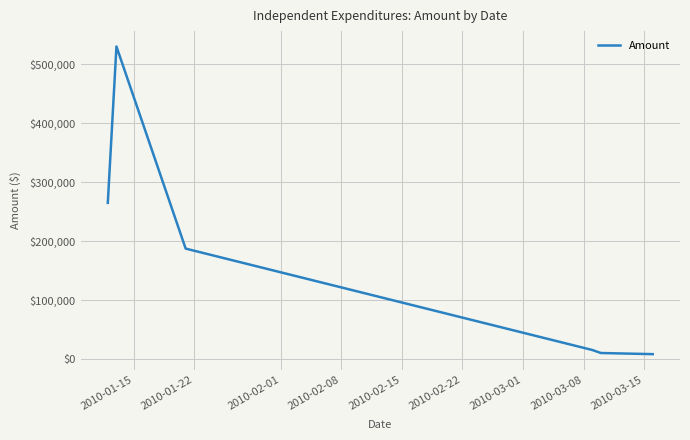

What is the greatest value displayed?

529732.0